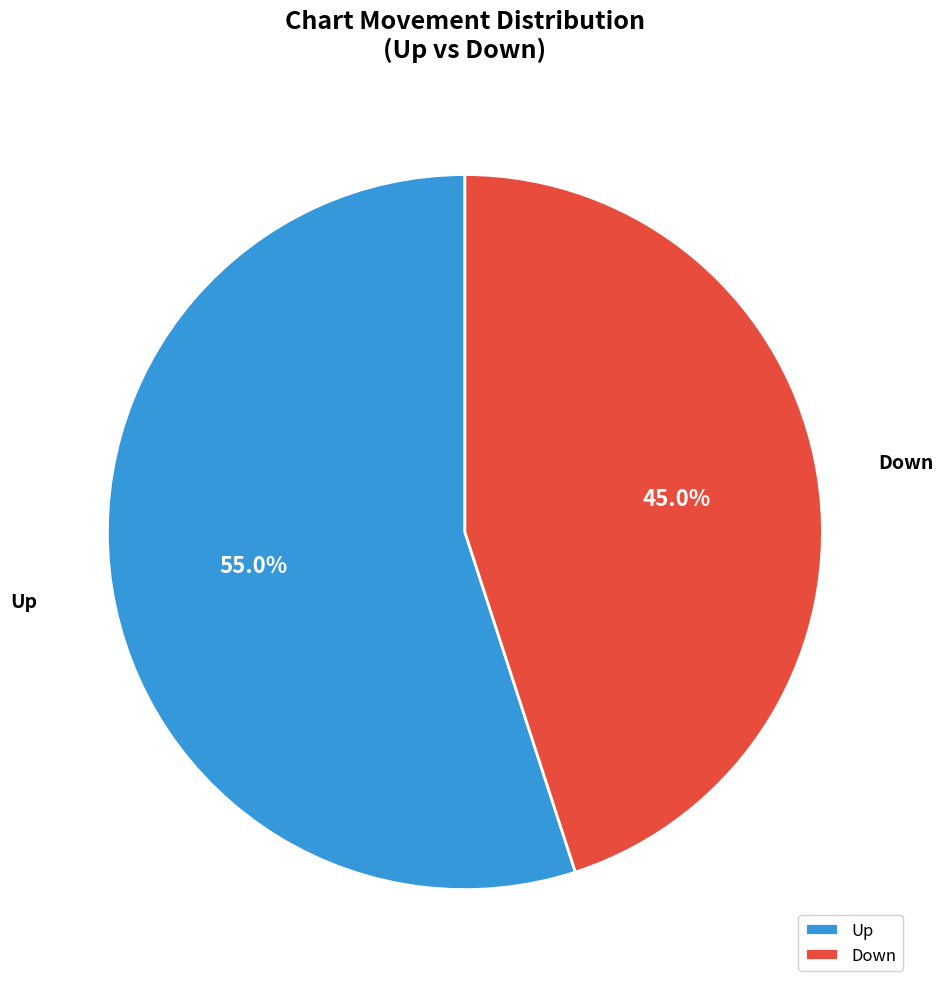

Is Up the majority of the pie?

Yes